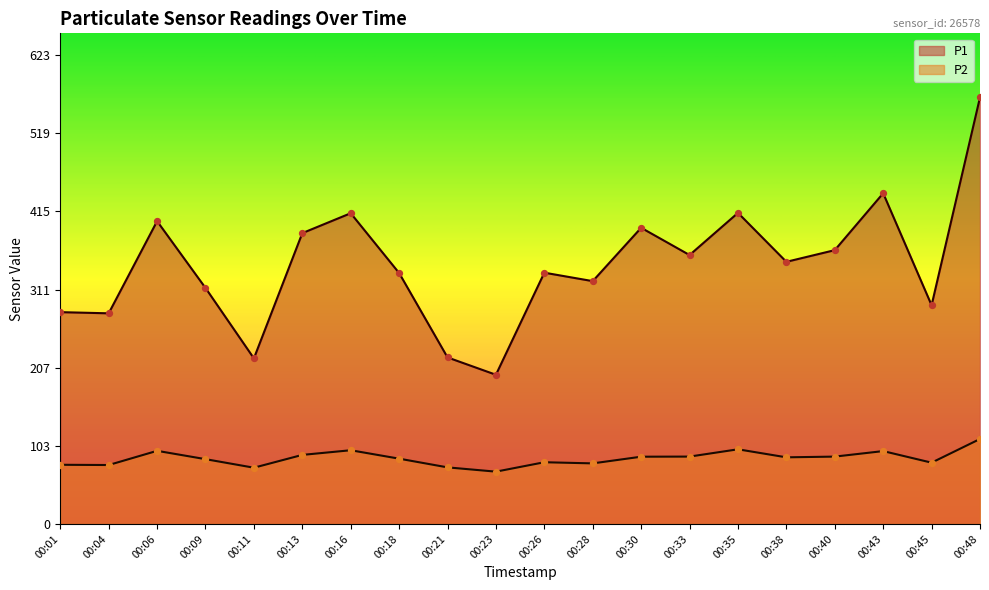

Which series reaches the minimum Y coordinate?

P2